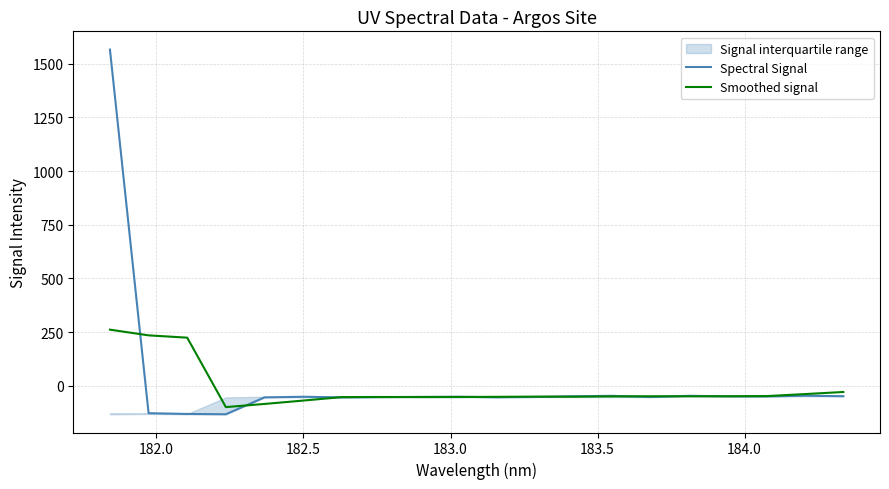

What is the minimum value for Smoothed signal?

-99.3